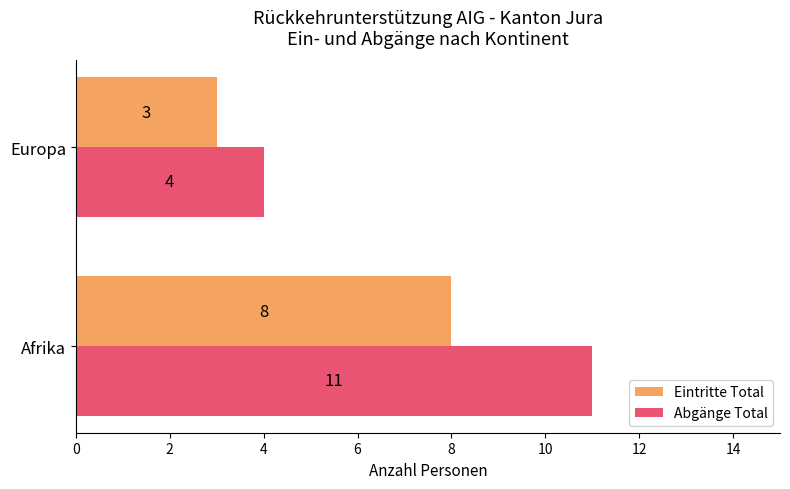

What are all the series names shown in the legend?

Eintritte Total, Abgänge Total